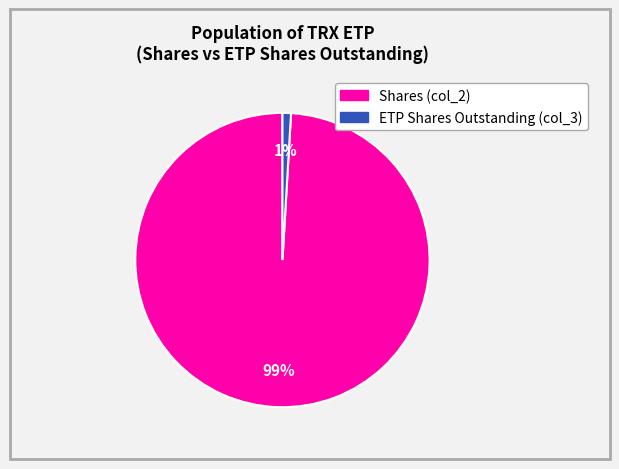

Does any single category account for the majority?

Yes